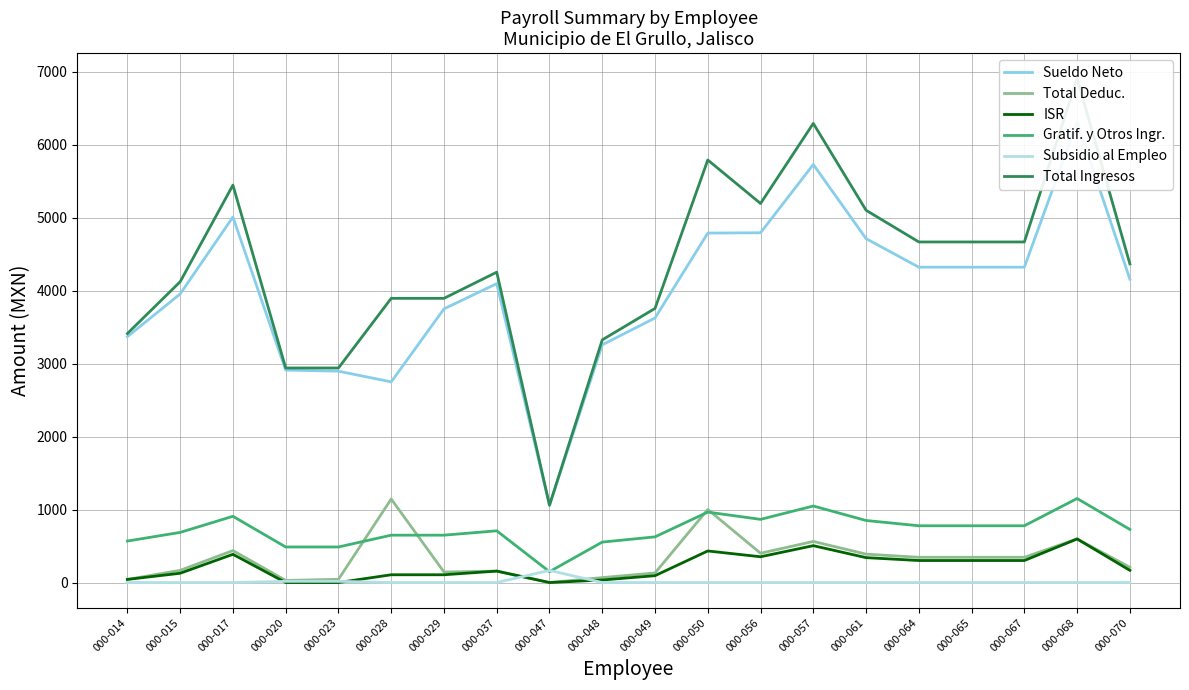

Which series changed the most between 000-047 and 000-068?

Total Ingresos